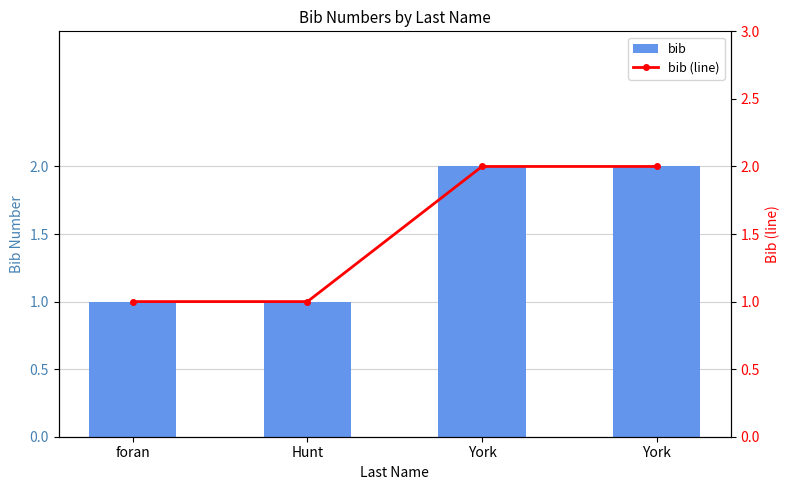

Which category has the lowest value in the bib (line) series?

foran